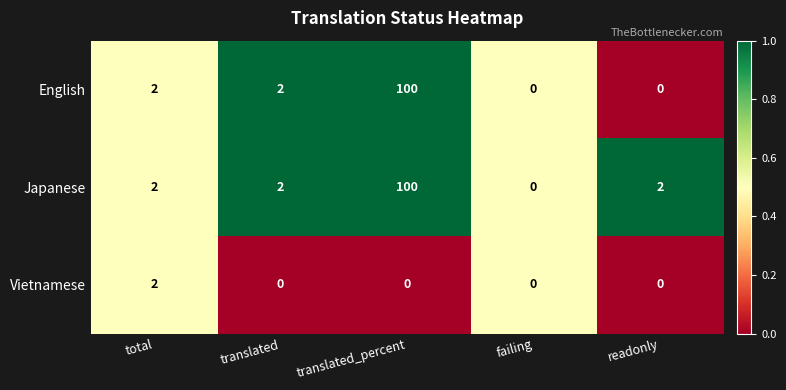

Reading right to left, extract all data points from this chart.

English: 0	0	100	2	2
Japanese: 2	0	100	2	2
Vietnamese: 0	0	0	0	2